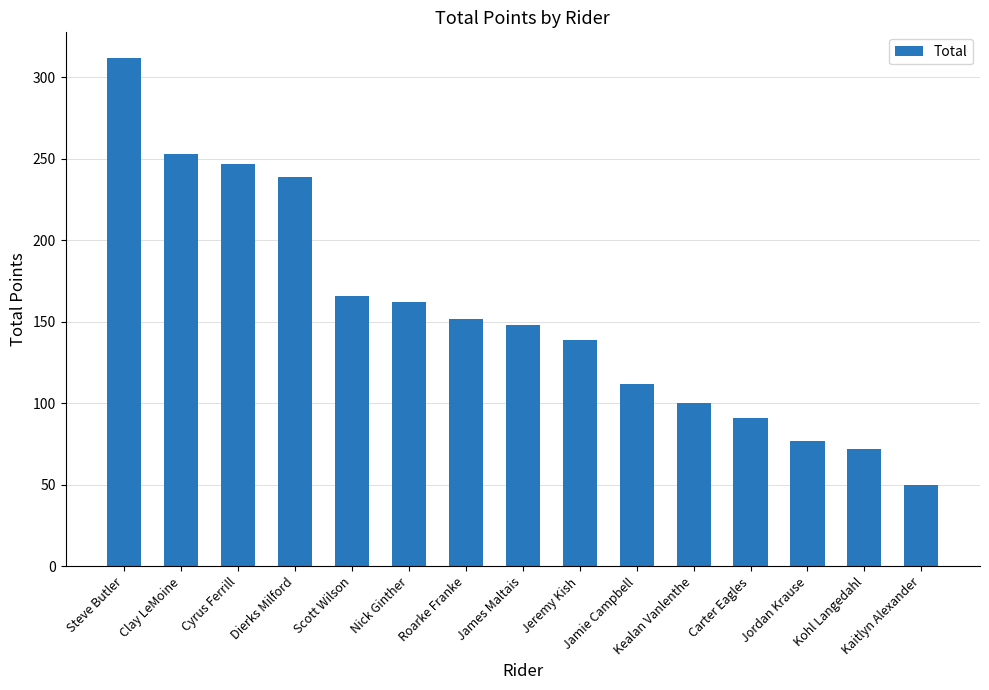

Where does the data first go above 148?

Steve Butler